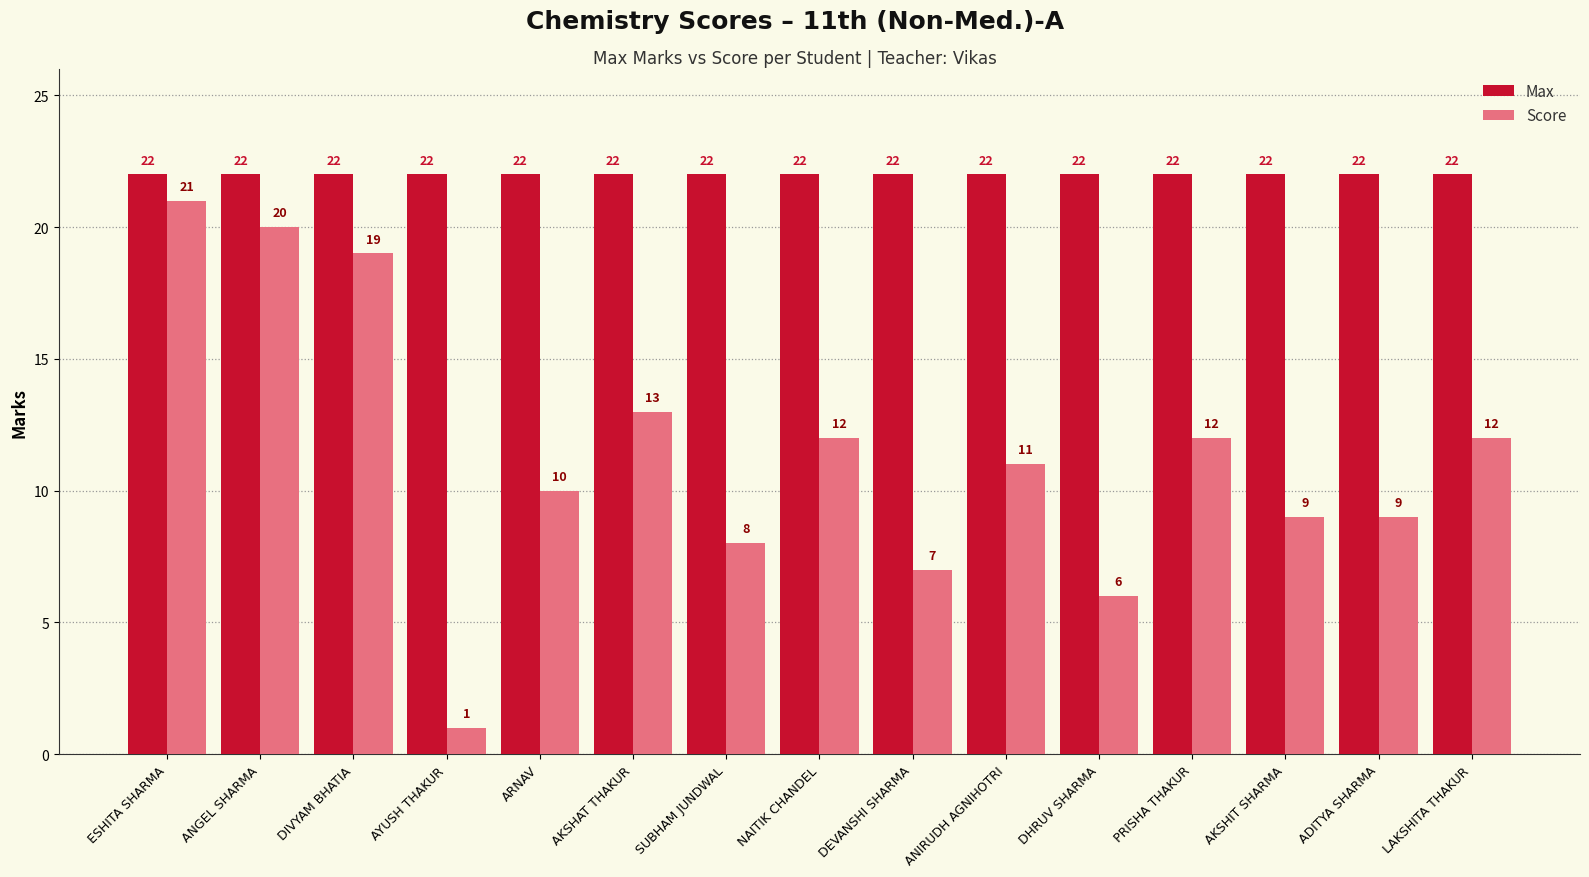

Rank the series by their maximum value, from highest to lowest.

Max, Score